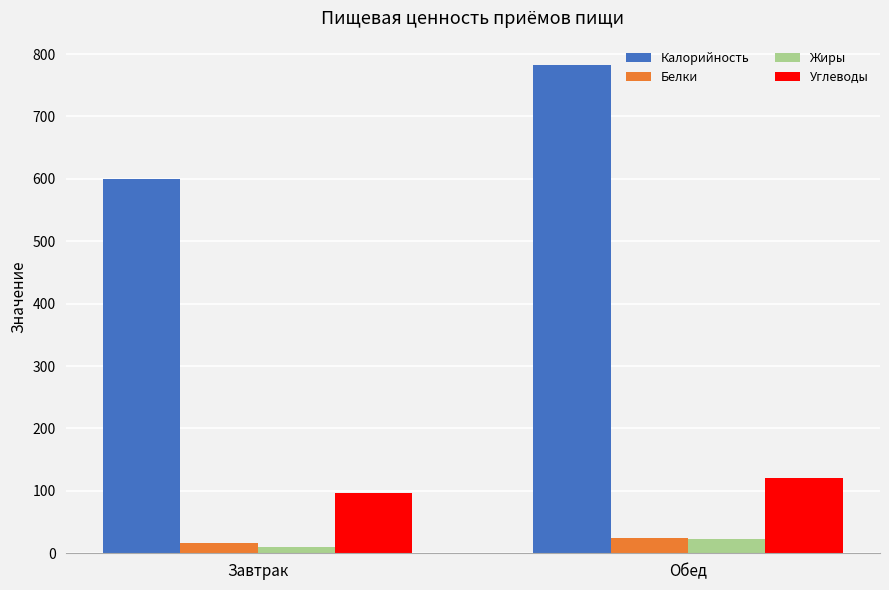

What is the difference between the maximum and minimum values in the Углеводы series?

23.6